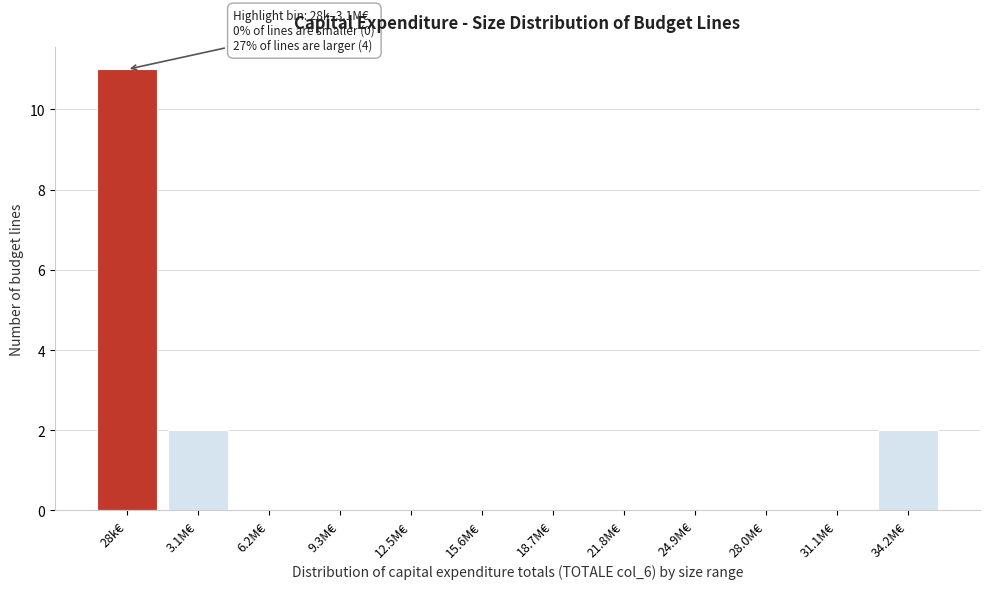

Reading left to right, what are all the values shown in this chart?

28k€=11	3.1M€=2	6.2M€=0	9.3M€=0	12.5M€=0	15.6M€=0	18.7M€=0	21.8M€=0	24.9M€=0	28.0M€=0	31.1M€=0	34.2M€=2